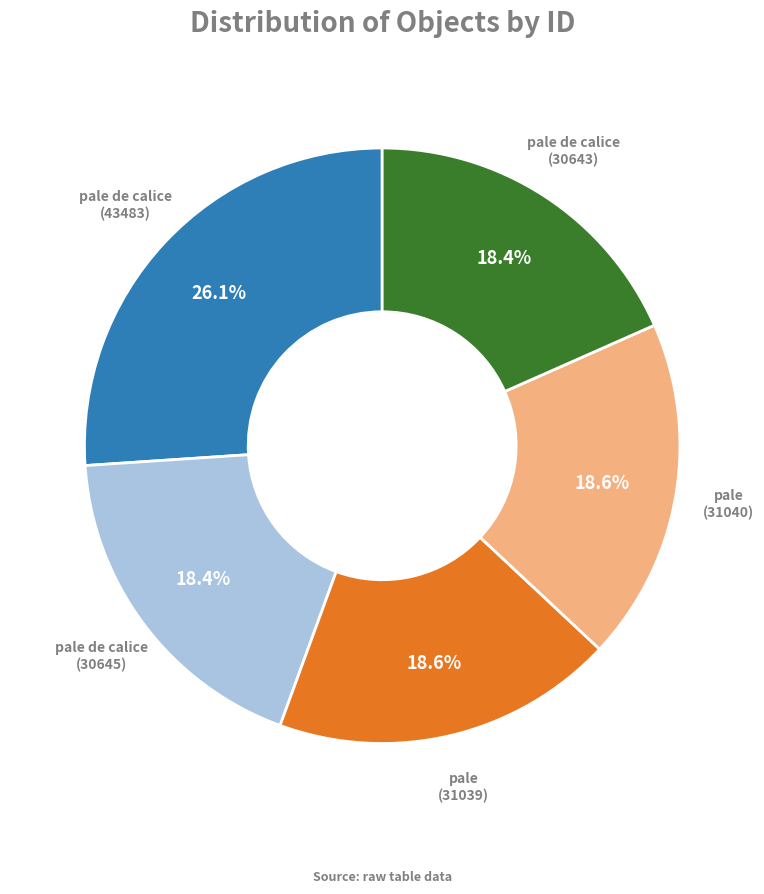

Is there any slice that represents more than half of the pie?

No